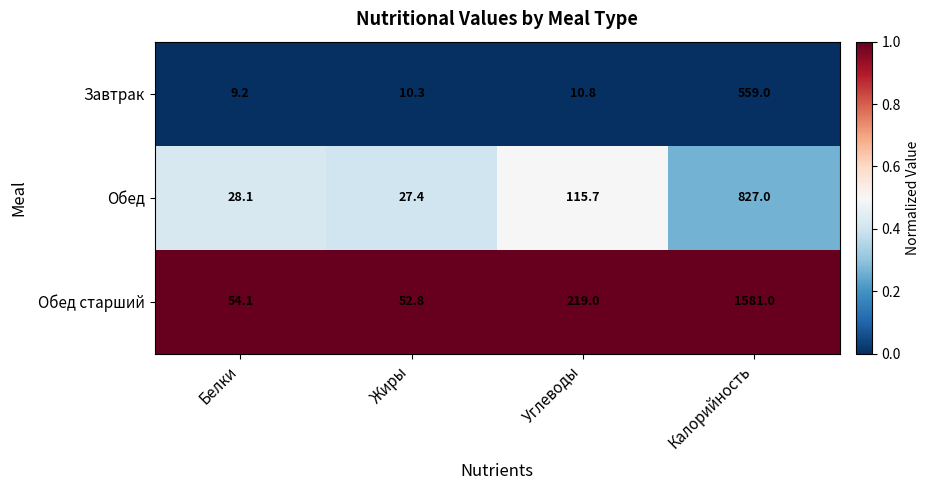

Reading left to right, transcribe all the data shown in this chart.

Завтрак: 9.2	10.3	10.8	559.0
Обед: 28.1	27.4	115.7	827.0
Обед старший: 54.1	52.8	219.0	1581.0